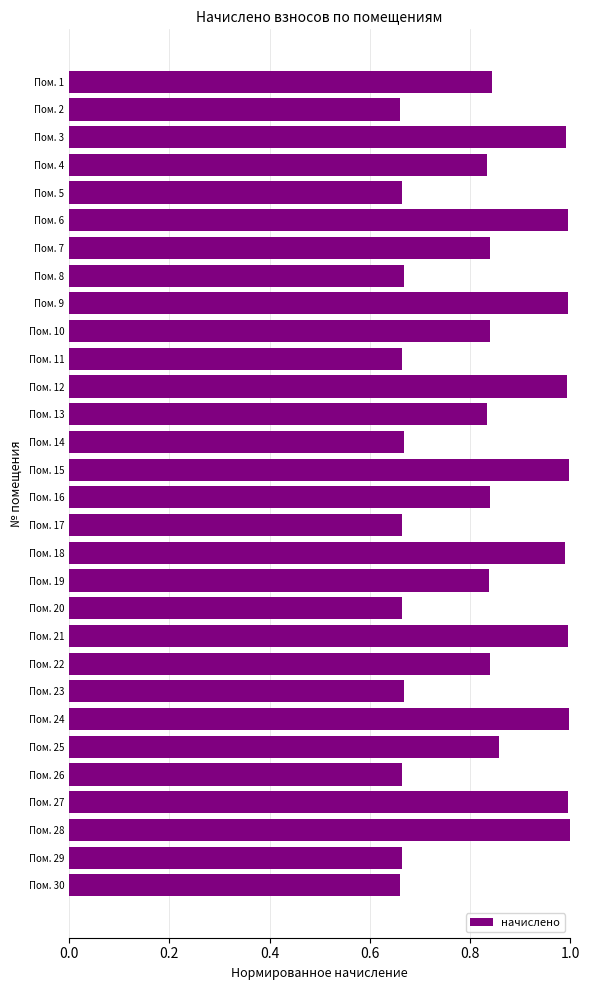

True or false: the data shows 0.3 at Пом. 21.

False